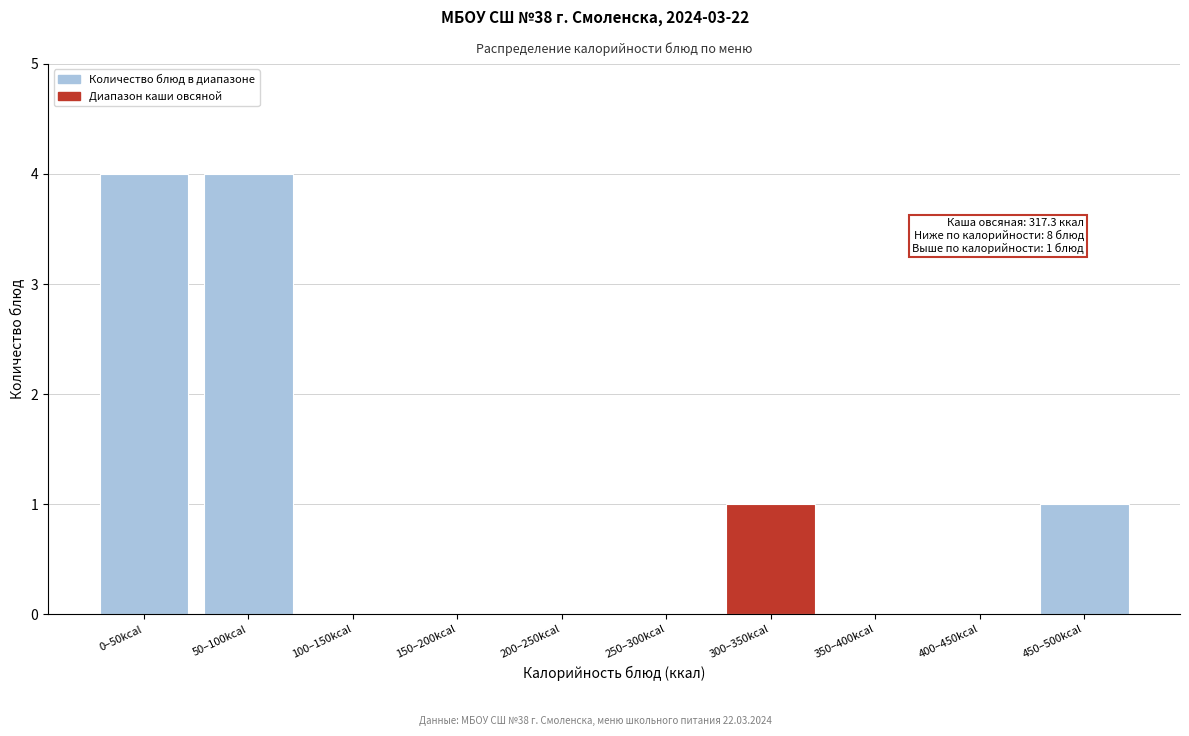

Reading right to left, transcribe all the data shown in this chart.

450–500kcal=1	400–450kcal=0	350–400kcal=0	300–350kcal=1	250–300kcal=0	200–250kcal=0	150–200kcal=0	100–150kcal=0	50–100kcal=4	0–50kcal=4